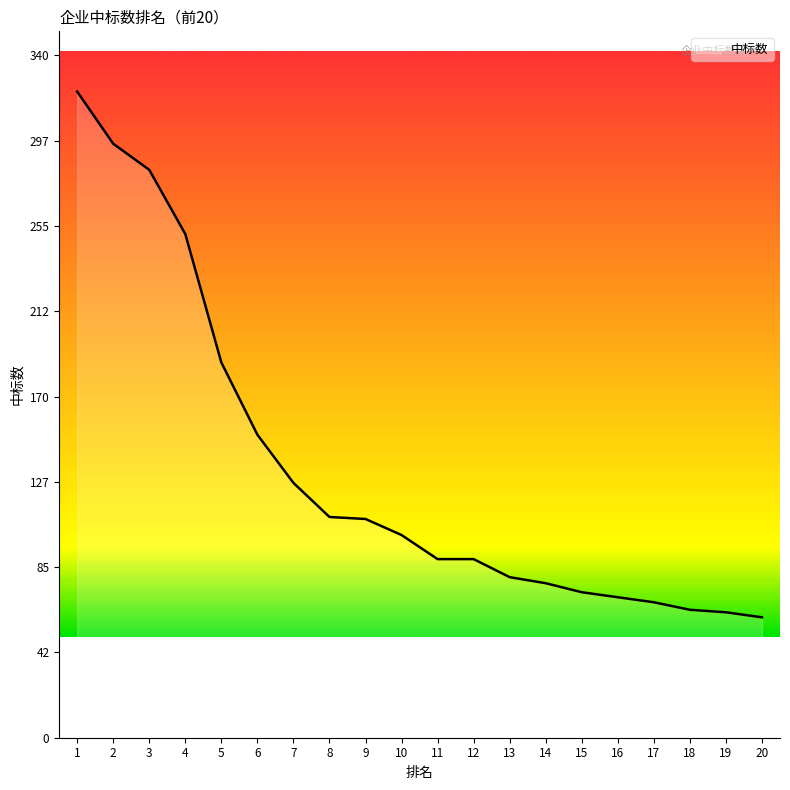

How many series are shown in this chart?

1